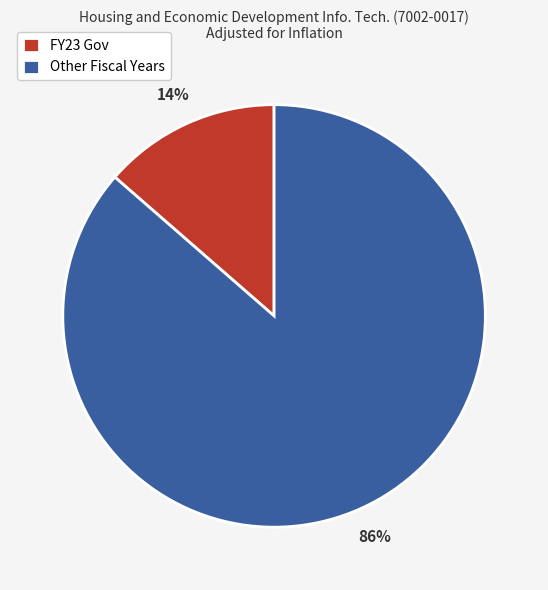

To the nearest percent, what portion does FY23 Gov represent?

14%